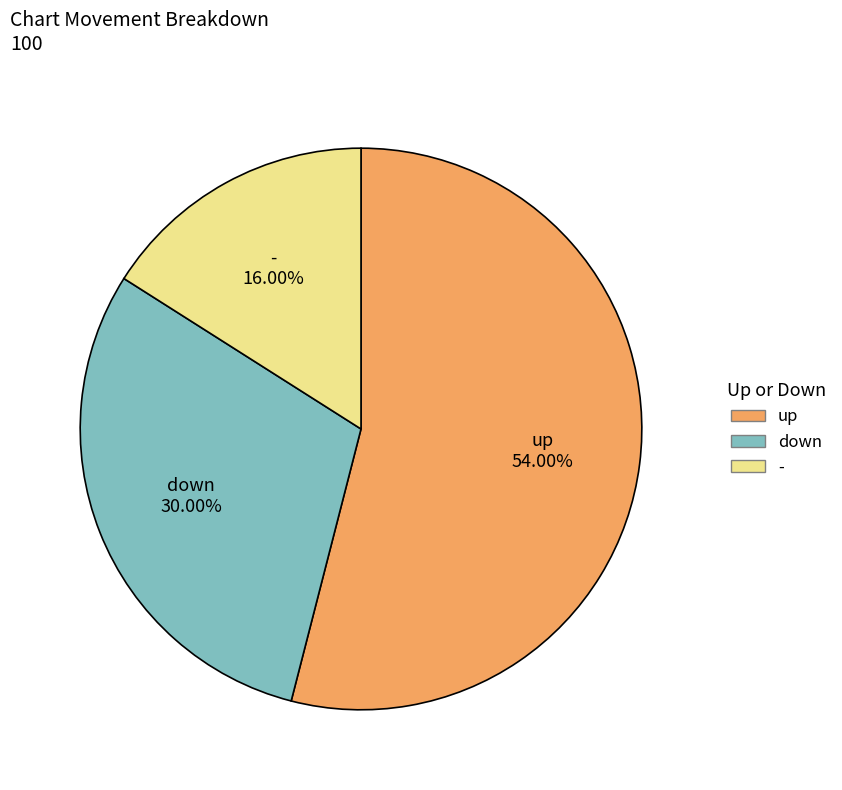

What is the largest slice in the pie chart?

up